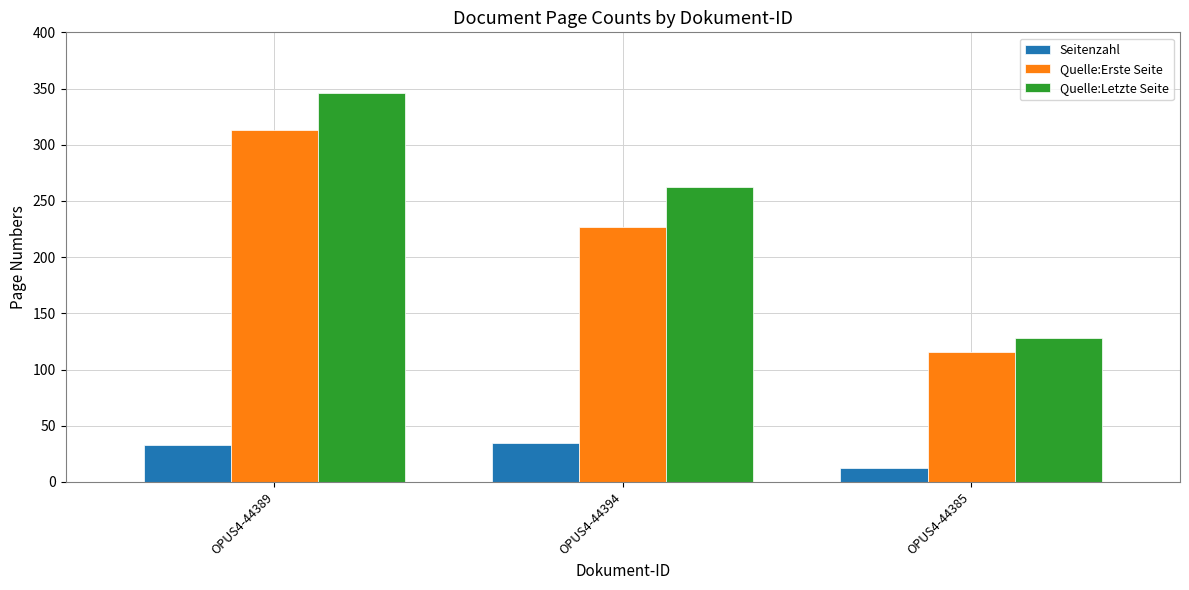

Which series has the largest range (max minus min)?

Quelle:Letzte Seite